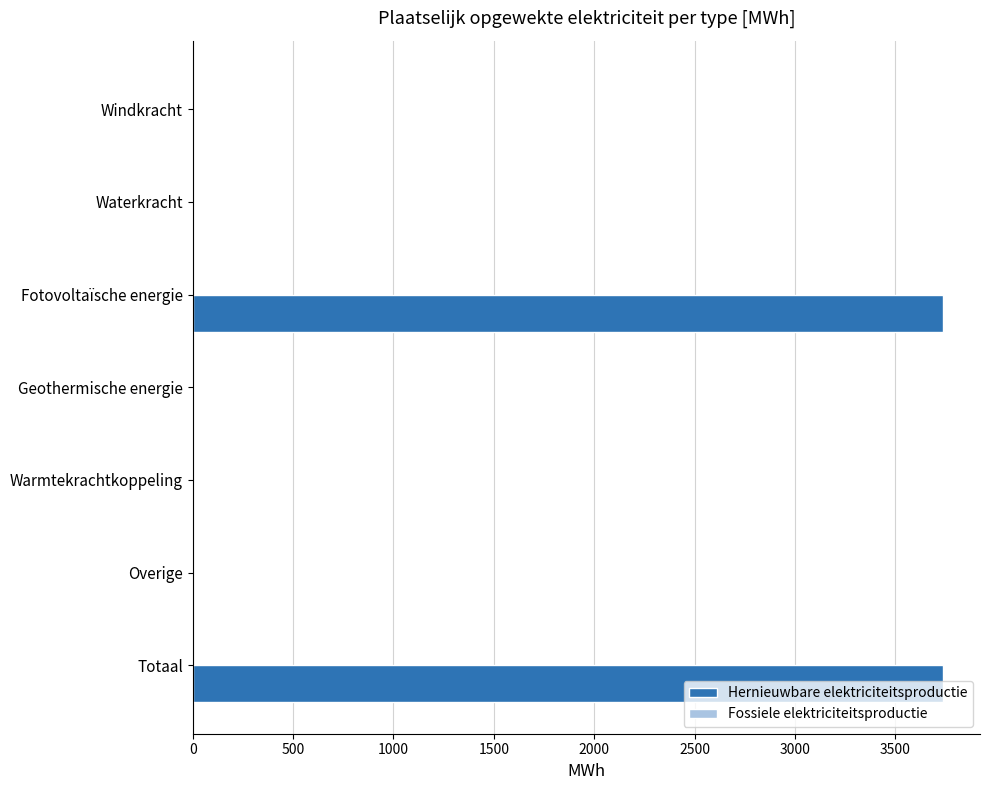

What is the sum of all values?

7471.1